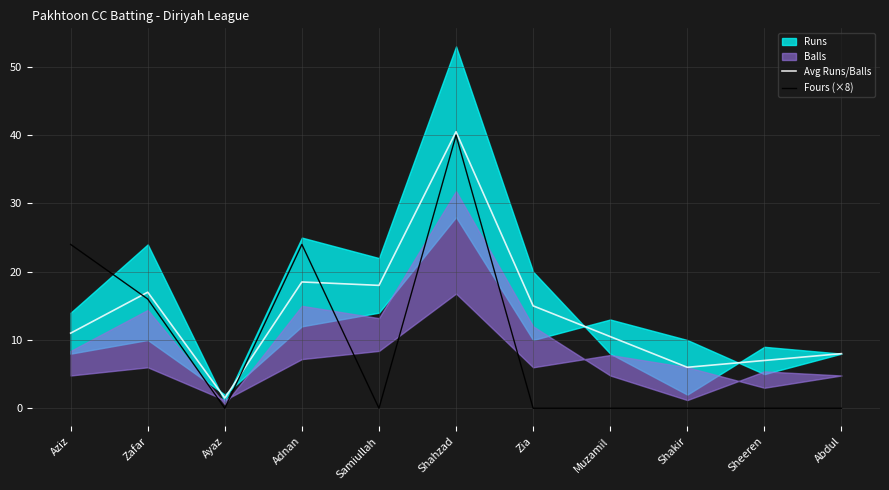

How many interior local valleys does the Fours (×8) series have?

2